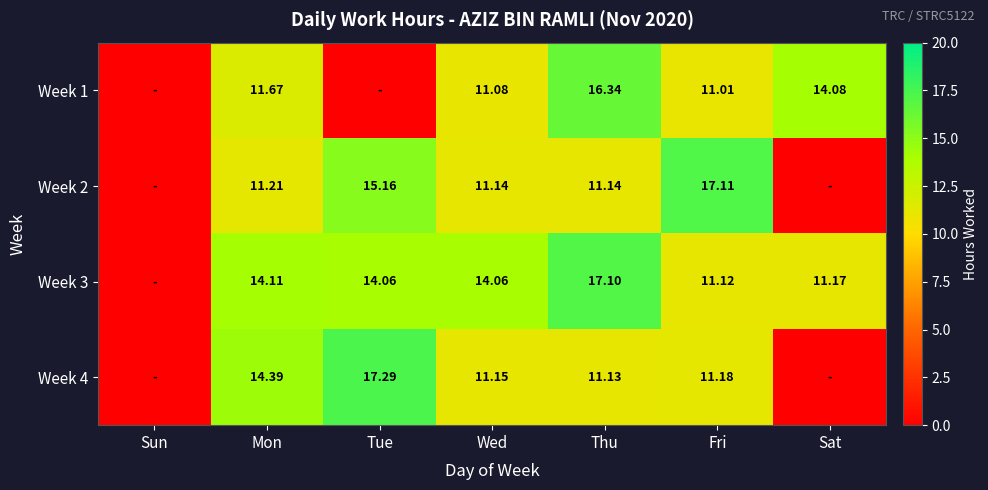

Is the value of Week 4 at Tue greater than the value of Week 3 at Sat?

Yes